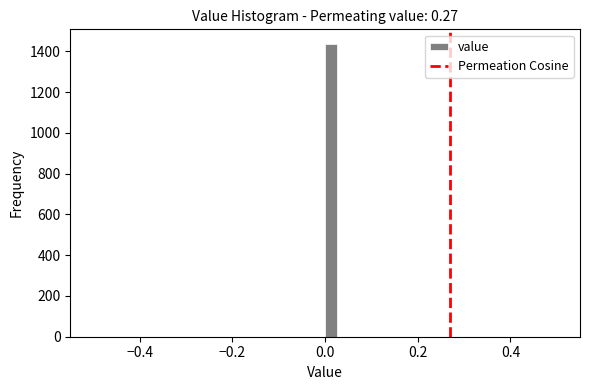

Read against the x-axis, roughly where is the centre of the tallest bar?

0.02